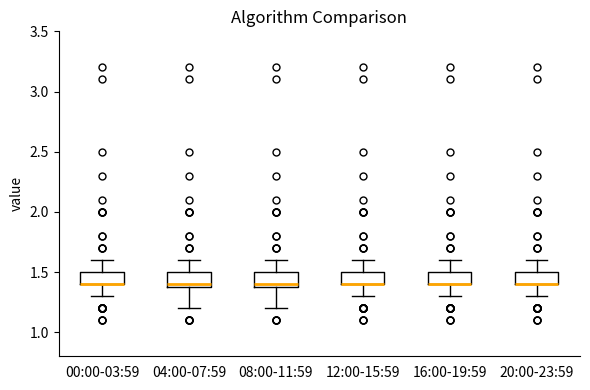

Where does the upper whisker of the box for 00:00-03:59 end on the y-axis? The values are not printed on the chart, so give them approximately, as read against the axis.

1.6